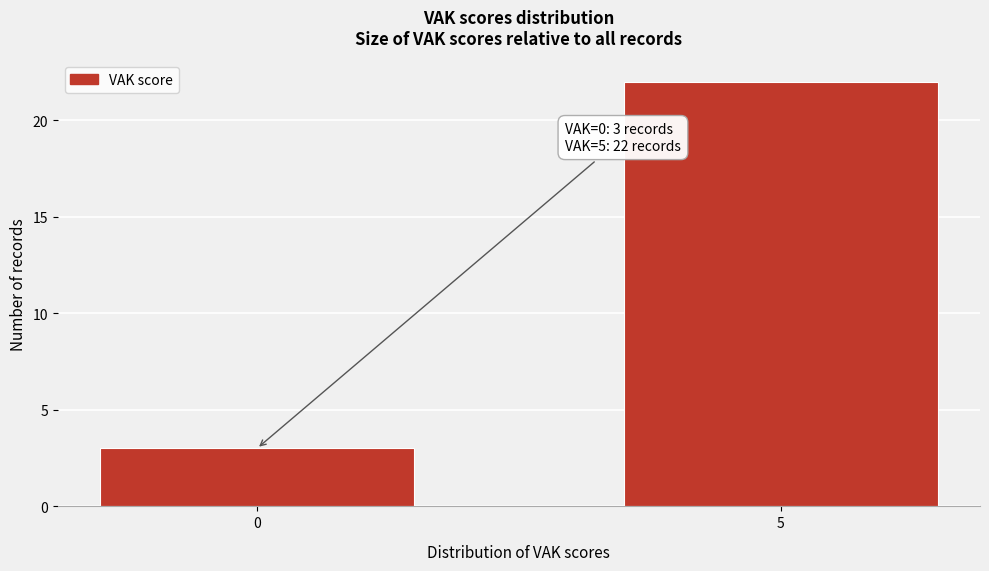

Reading left to right, list all the values displayed in this chart.

3	22